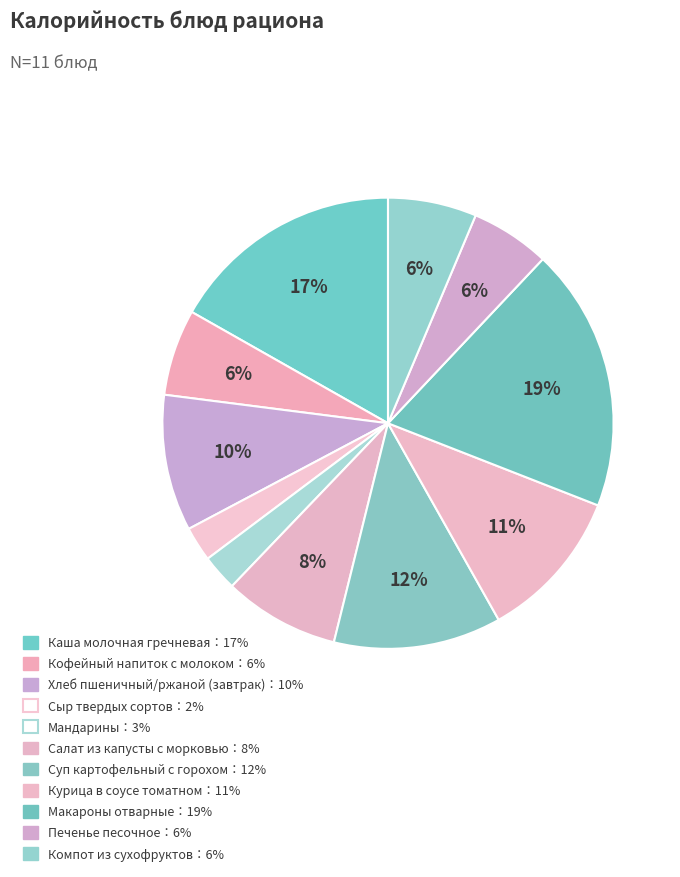

How many segments does this pie chart have?

11